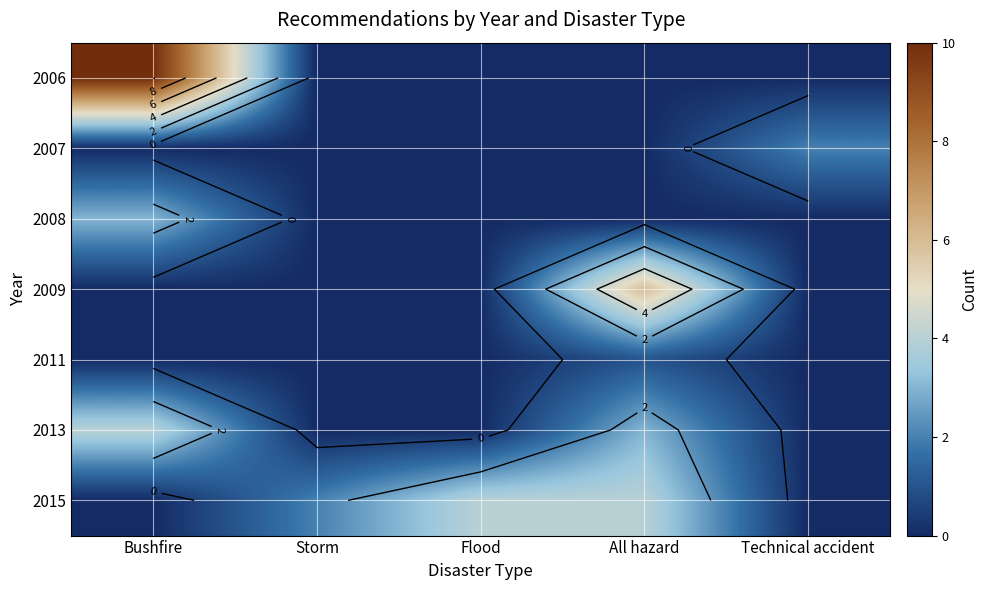

At Technical accident, list the series in order from smallest to largest.

2006, 2008, 2009, 2011, 2013, 2015, 2007